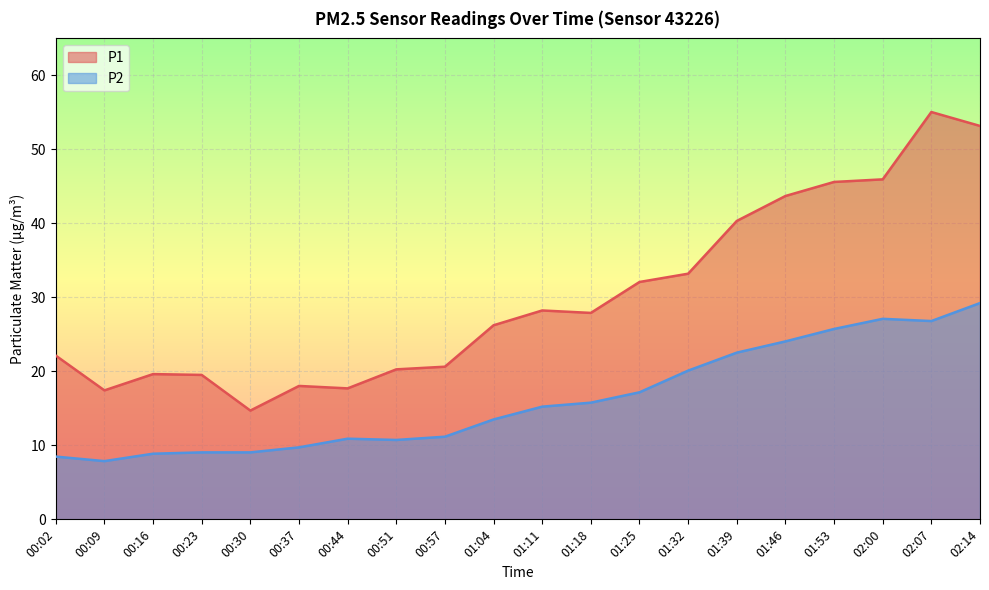

What are all the series names shown in the legend?

P1, P2